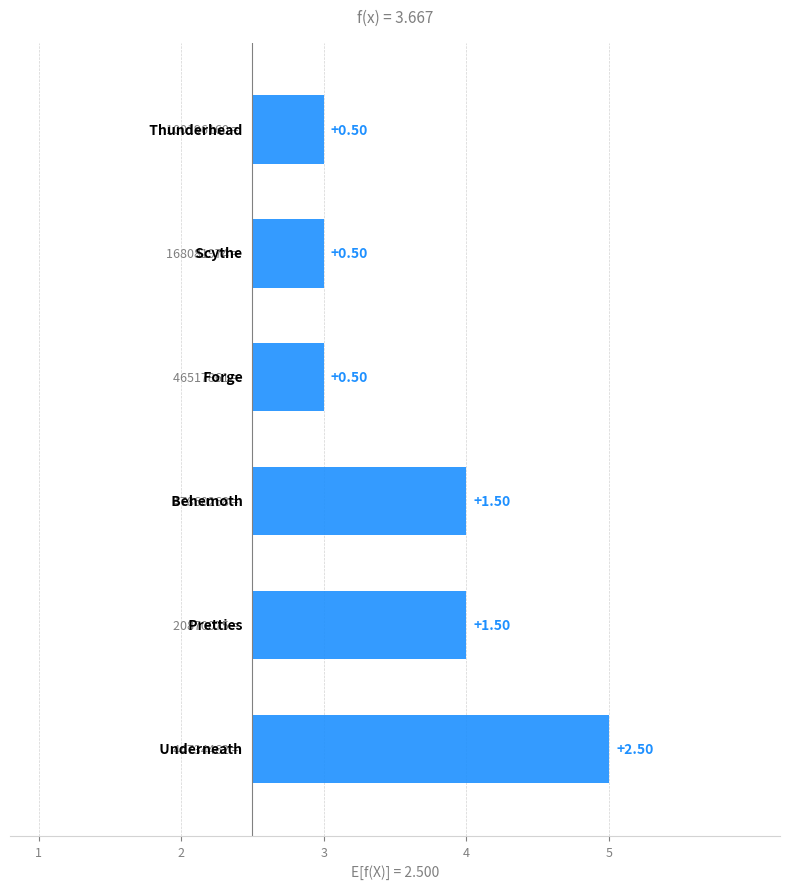

Which category has the highest value across all series?

Underneath